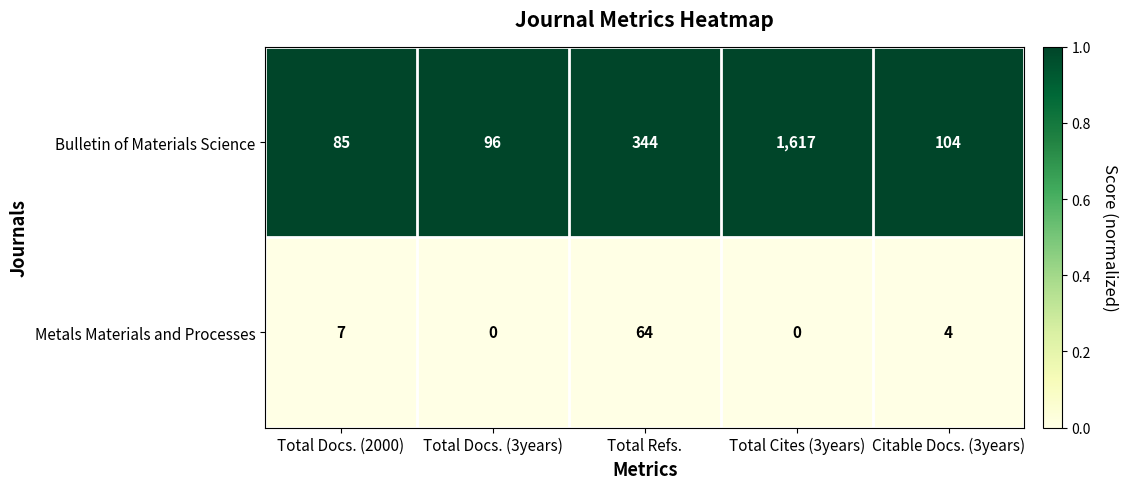

Between Total Docs. (2000) and Total Docs. (3years), which series saw the biggest shift?

Bulletin of Materials Science